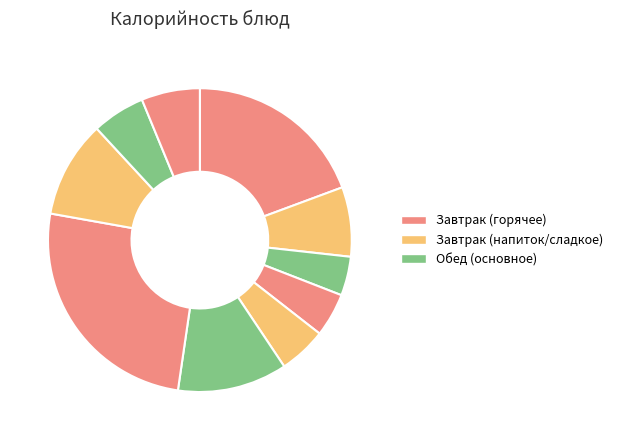

Which slice is the largest?

Каша рассыпчатая гречневая